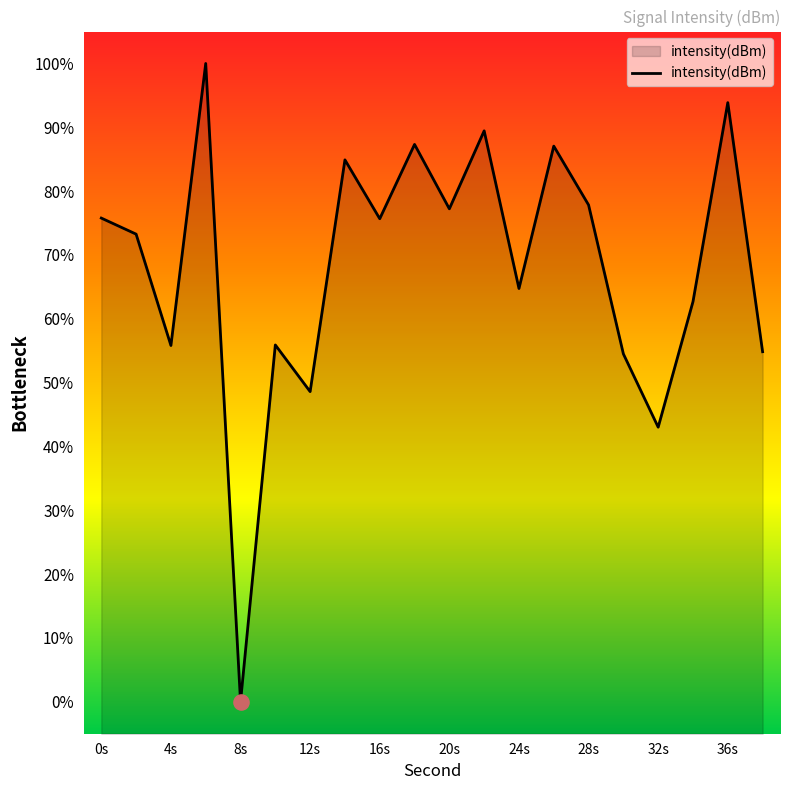

Approximately how many times larger is the value at 16s compared to 24s?

1.2